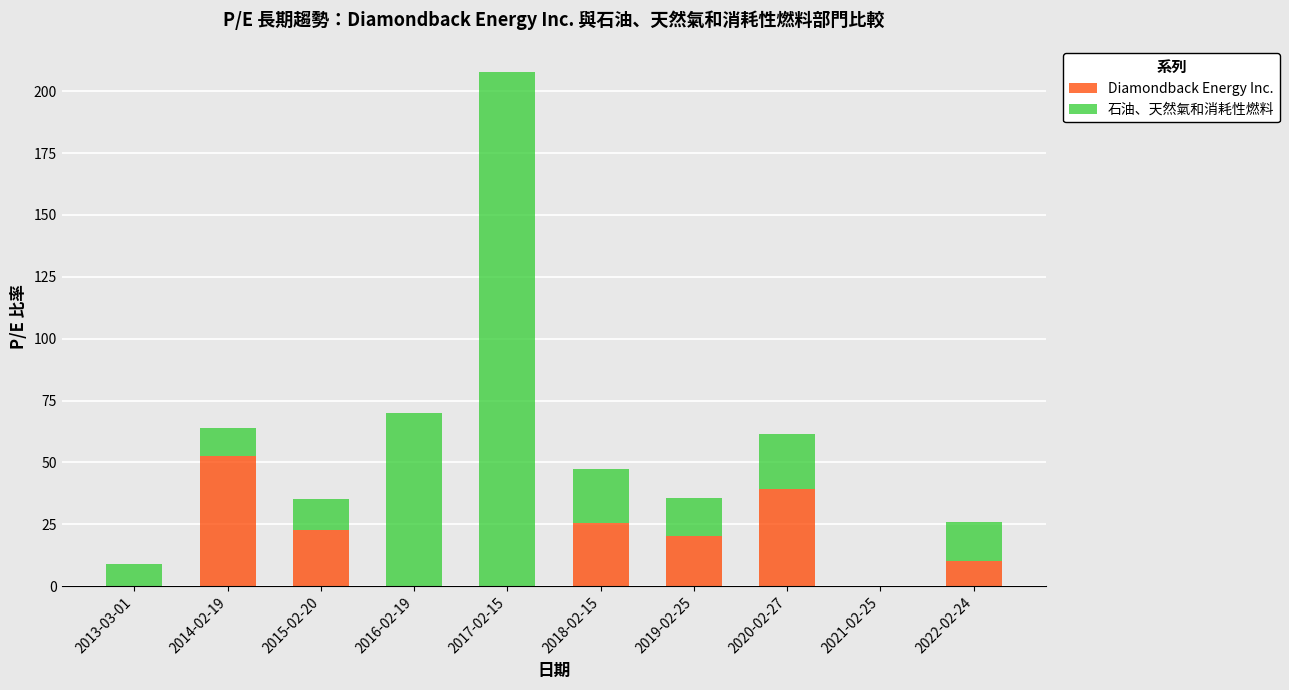

Reading left to right, transcribe the values for Diamondback Energy Inc..

2013-03-01=0.0	2014-02-19=52.7	2015-02-20=22.8	2016-02-19=0.0	2017-02-15=0.0	2018-02-15=25.5	2019-02-25=20.5	2020-02-27=39.2	2021-02-25=0.0	2022-02-24=10.4